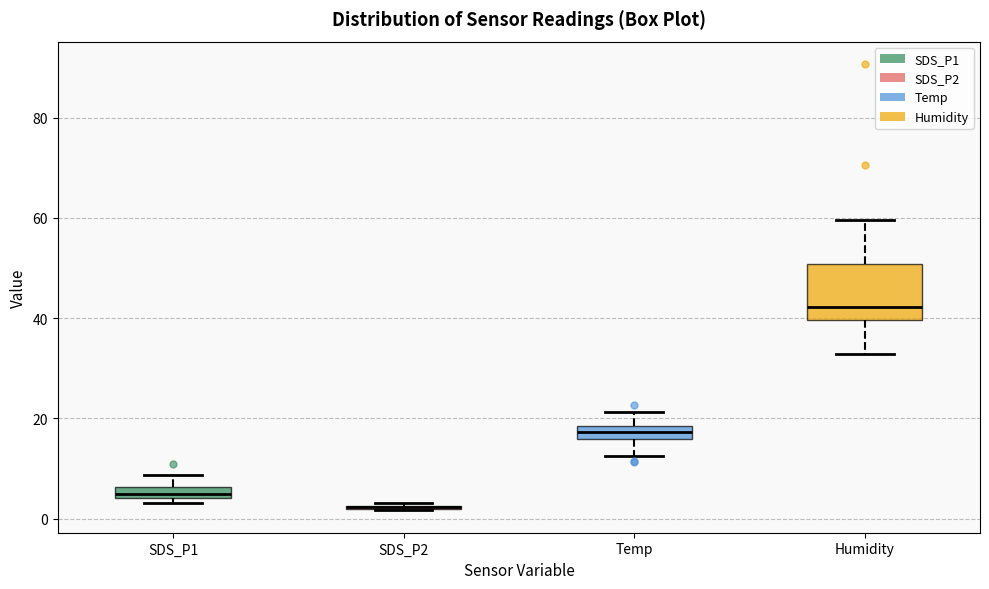

Where does the lower whisker of the box for Temp end on the y-axis? The values are not printed on the chart, so give them approximately, as read against the axis.

12